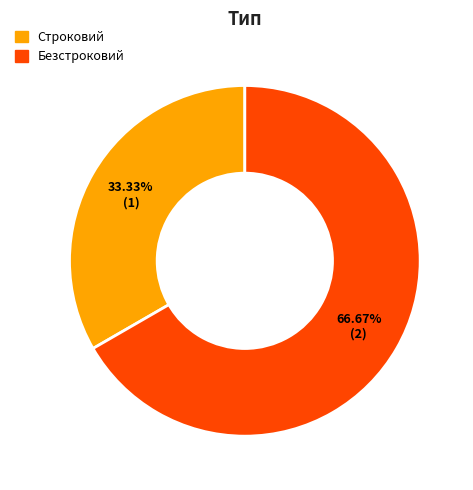

Is there any slice that represents more than half of the pie?

Yes